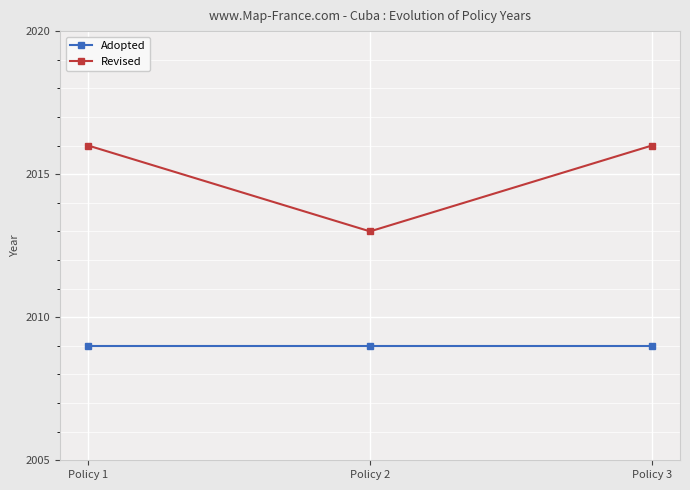

At which label does Revised reach its minimum?

Policy 2